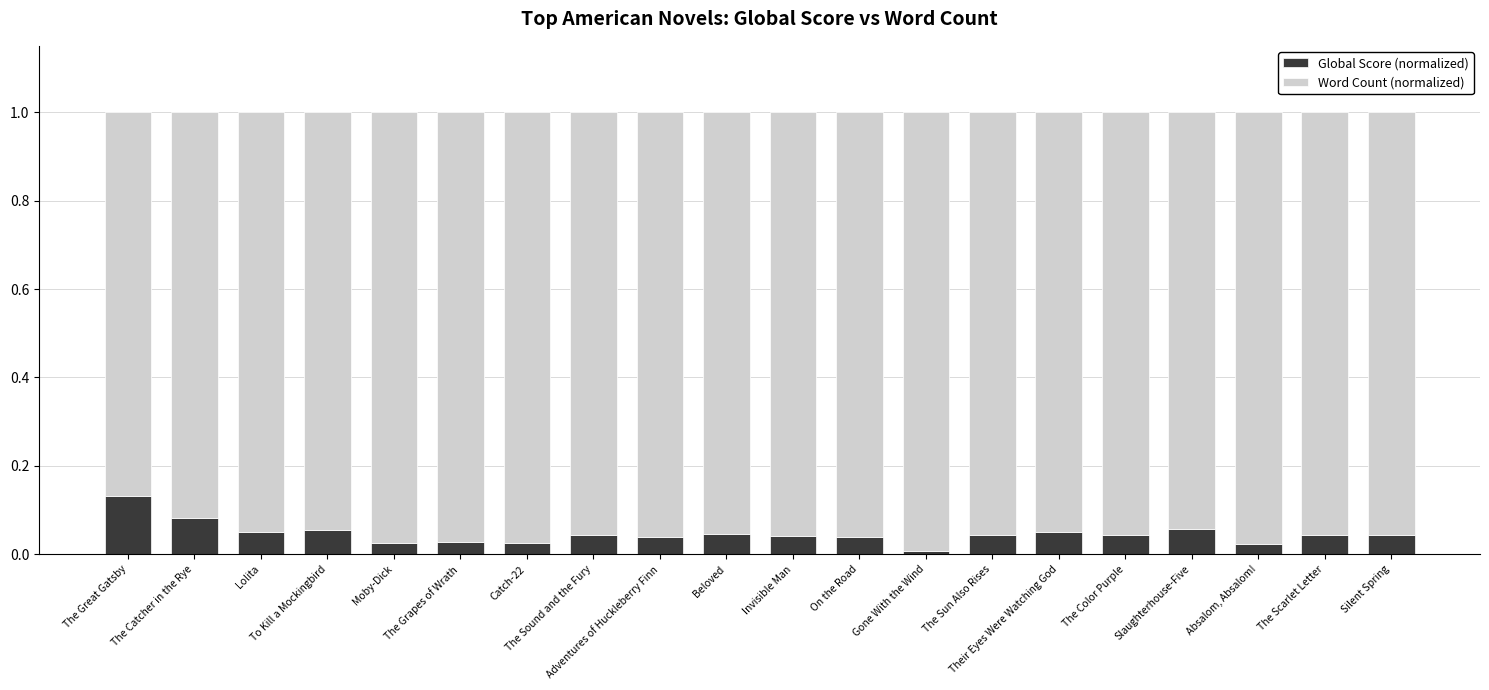

How many series are shown in this chart?

2